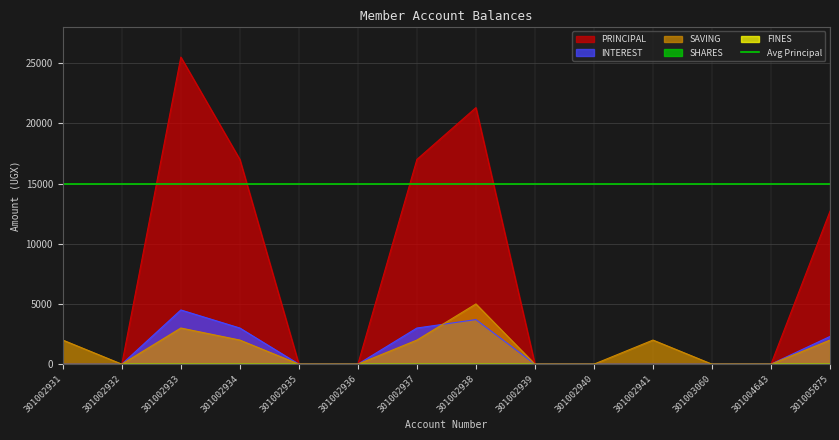

How many categories are shown in the chart?

14